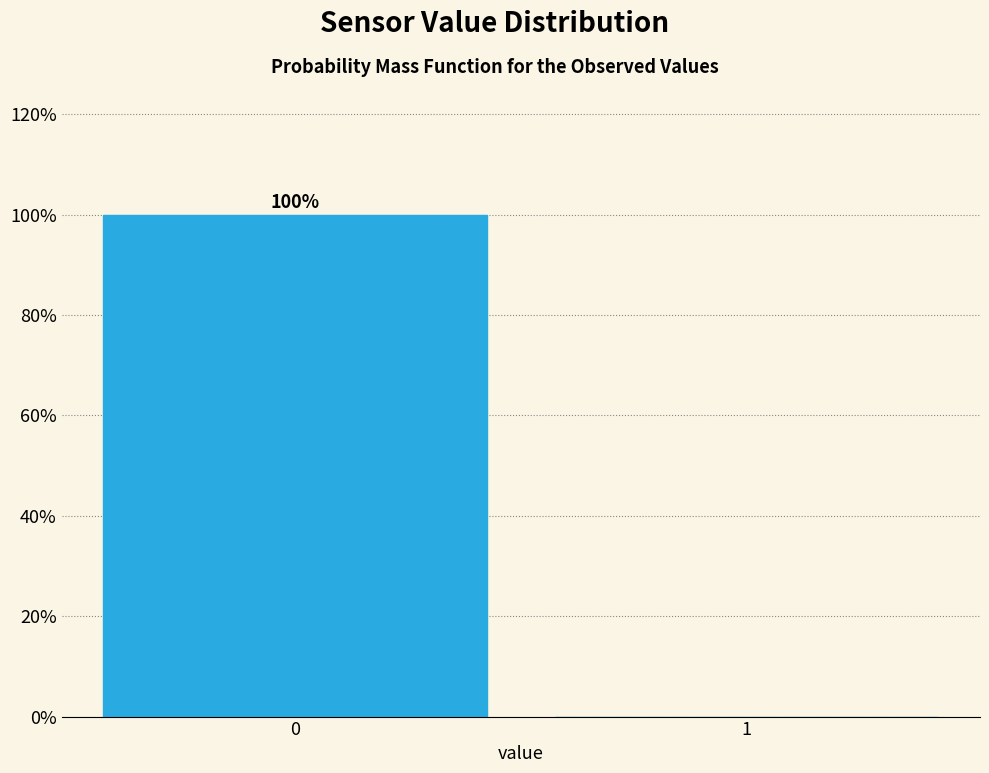

Reading right to left, extract all data points from this chart.

1=0	0=100